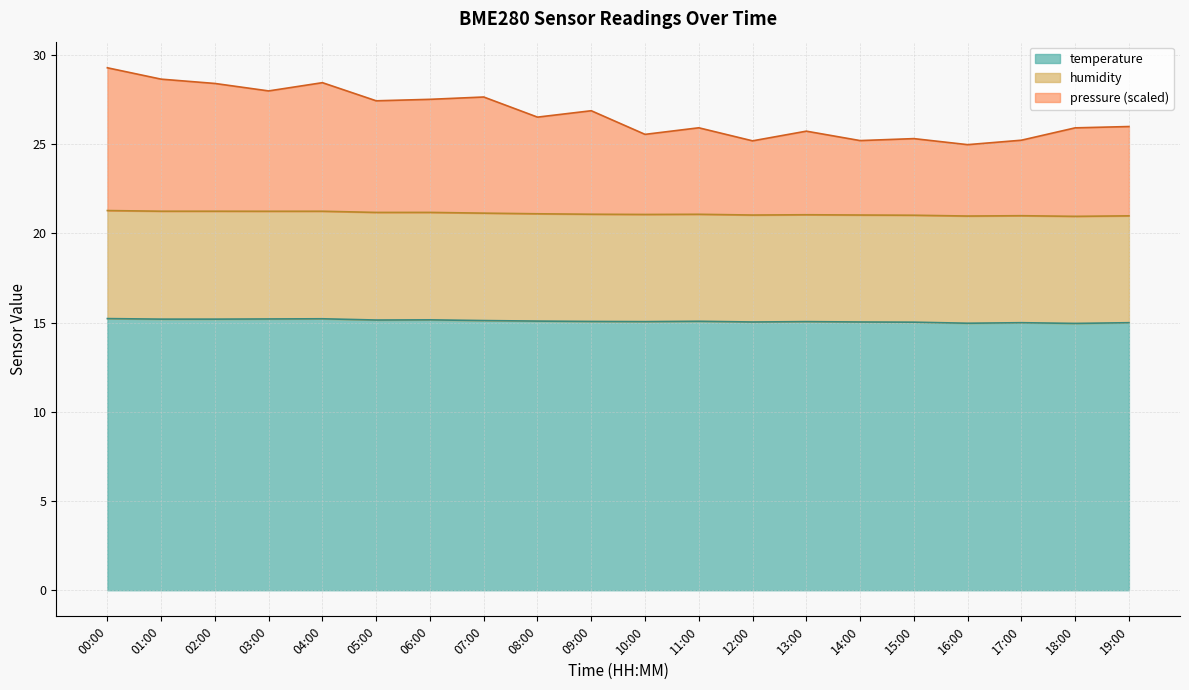

The pressure series shows 6.9 at 17:00. True or false?

False